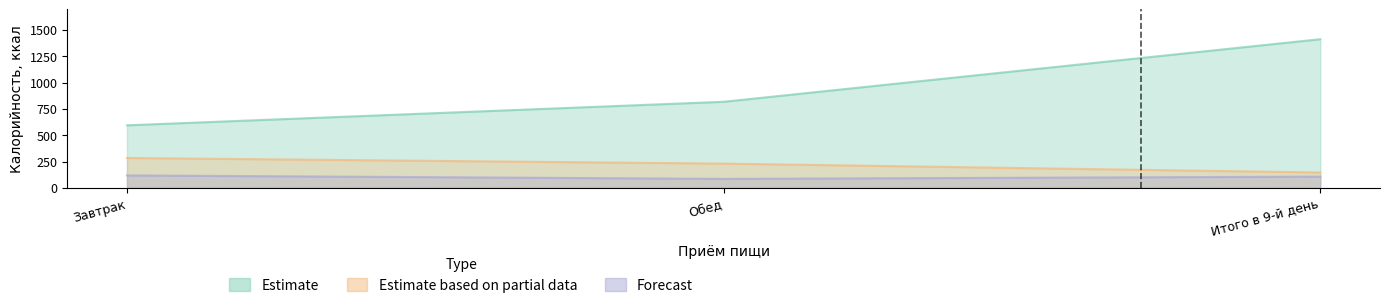

Reading right to left, extract all data points from this chart.

Estimate: Итого в 9-й день=1412.0	Обед=817.7	Завтрак=594.3
Estimate based on partial data: Итого в 9-й день=146.4	Обед=230.9	Завтрак=284.2
Forecast: Итого в 9-й день=107.1	Обед=85.8	Завтрак=118.6